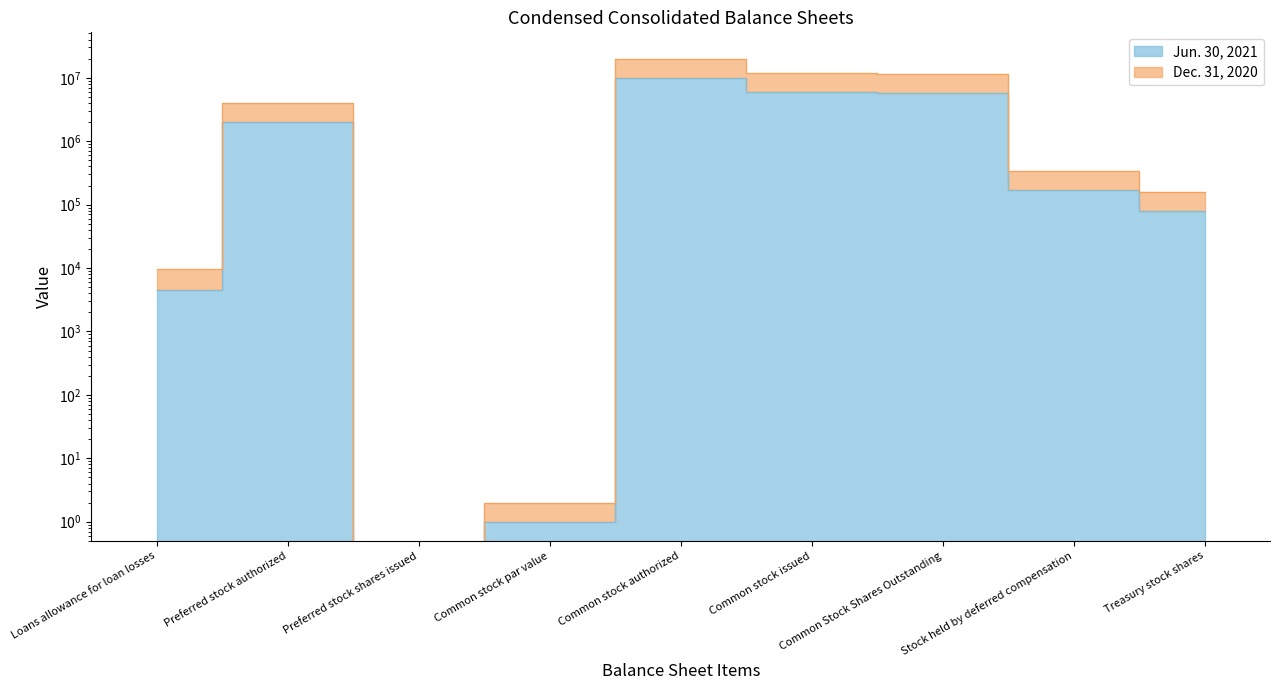

What is the label of the 2nd point from the left?

Preferred stock authorized